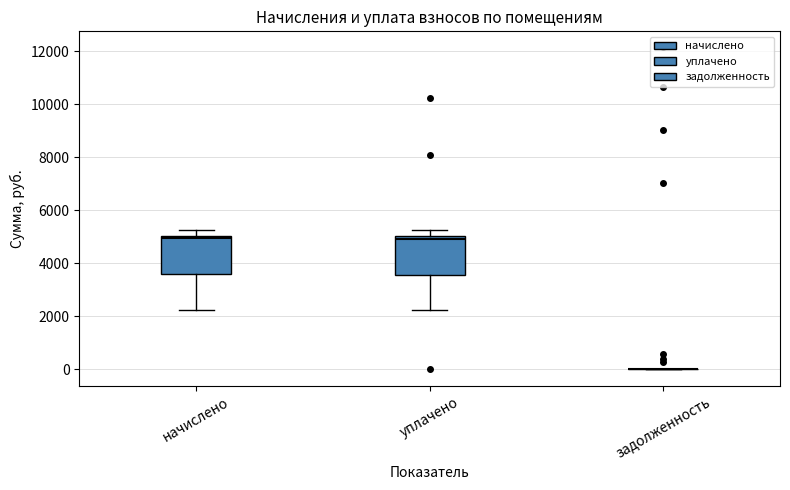

Where does the upper whisker of the box for начислено end on the y-axis? The values are not printed on the chart, so give them approximately, as read against the axis.

5200